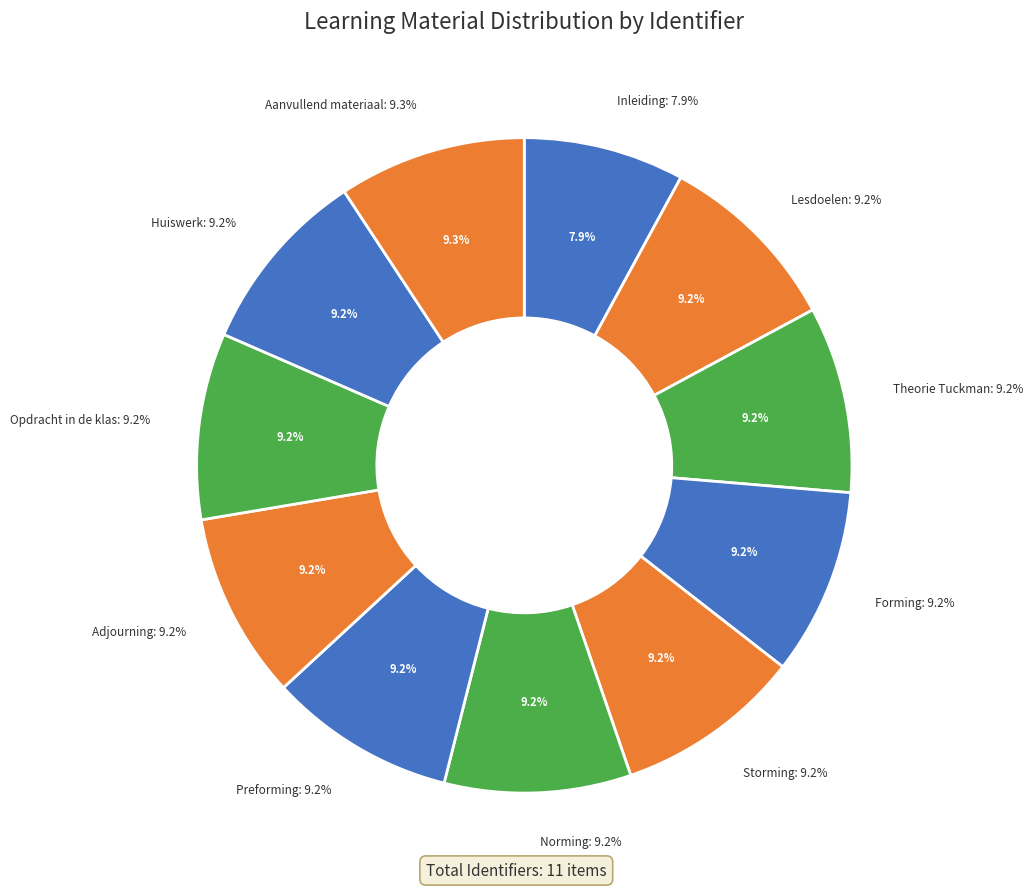

Count the number of slices in the pie.

11